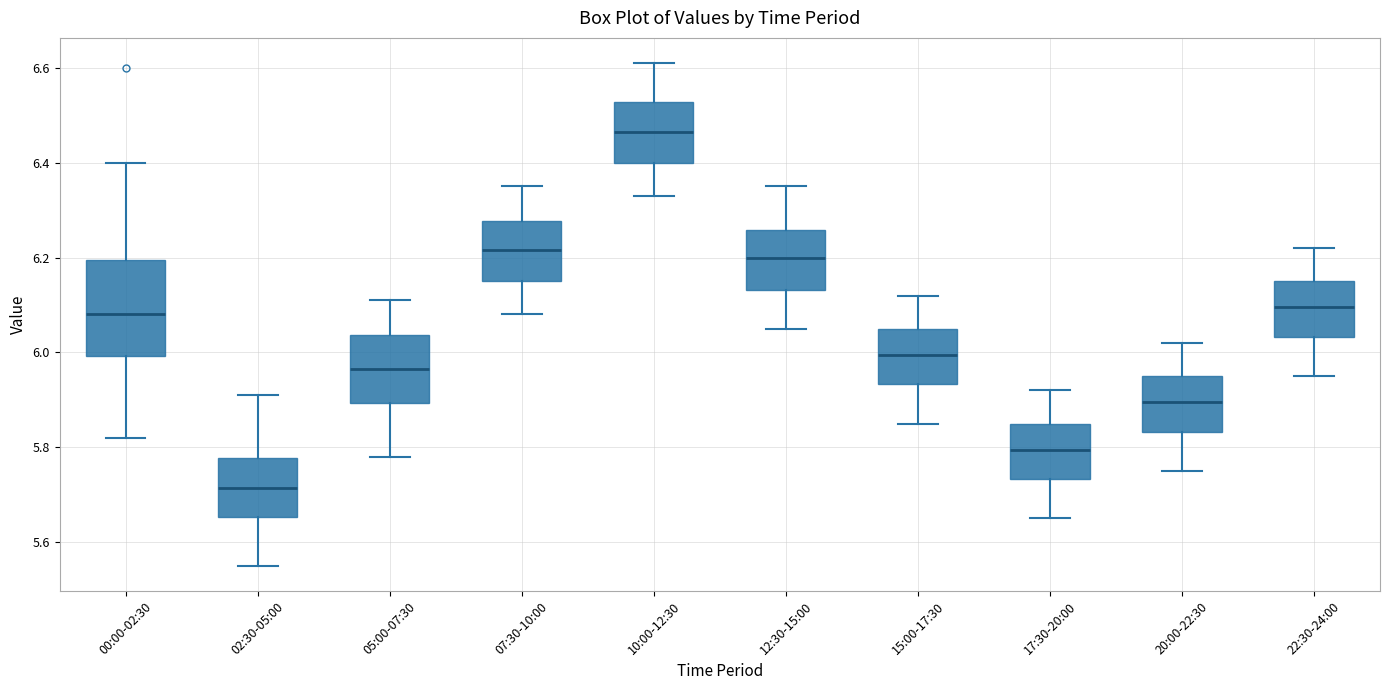

Reading left to right, transcribe this box plot: for each box, give where its median line is, the range the box spans, and where its two whiskers end, as read against the y-axis. The values are not printed on the chart, so give them approximately, as read against the axis.

00:00-02:30: median 6.08, box 6.00 to 6.20, whiskers 5.82 to 6.40
02:30-05:00: median 5.72, box 5.66 to 5.78, whiskers 5.56 to 5.92
05:00-07:30: median 5.96, box 5.90 to 6.04, whiskers 5.78 to 6.12
07:30-10:00: median 6.22, box 6.16 to 6.28, whiskers 6.08 to 6.36
10:00-12:30: median 6.46, box 6.40 to 6.52, whiskers 6.34 to 6.62
12:30-15:00: median 6.20, box 6.14 to 6.26, whiskers 6.06 to 6.36
15:00-17:30: median 6.00, box 5.94 to 6.06, whiskers 5.86 to 6.12
17:30-20:00: median 5.80, box 5.74 to 5.86, whiskers 5.66 to 5.92
20:00-22:30: median 5.90, box 5.84 to 5.96, whiskers 5.76 to 6.02
22:30-24:00: median 6.10, box 6.04 to 6.16, whiskers 5.96 to 6.22